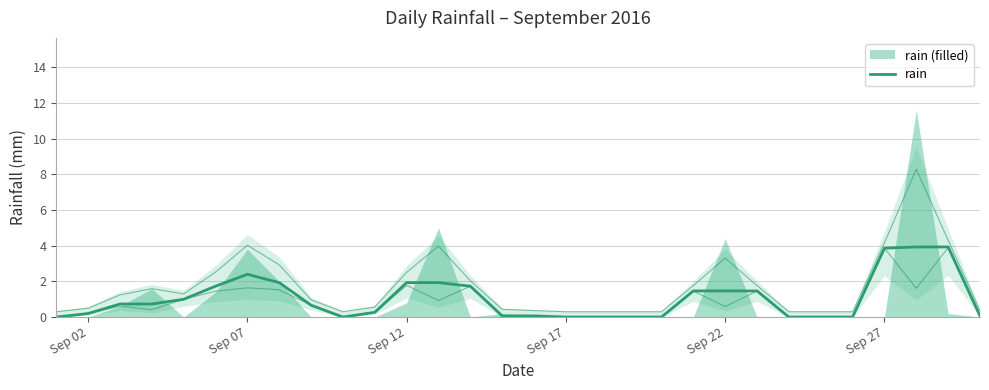

What is the difference between the maximum and minimum values?

3.9